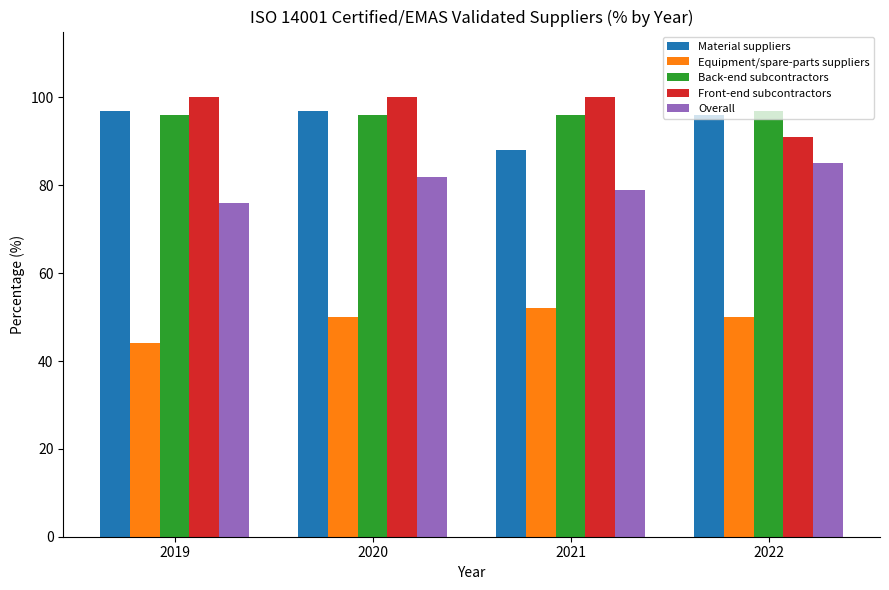

True or false: Equipment/spare-parts suppliers has a value of 74 at 2019.

False